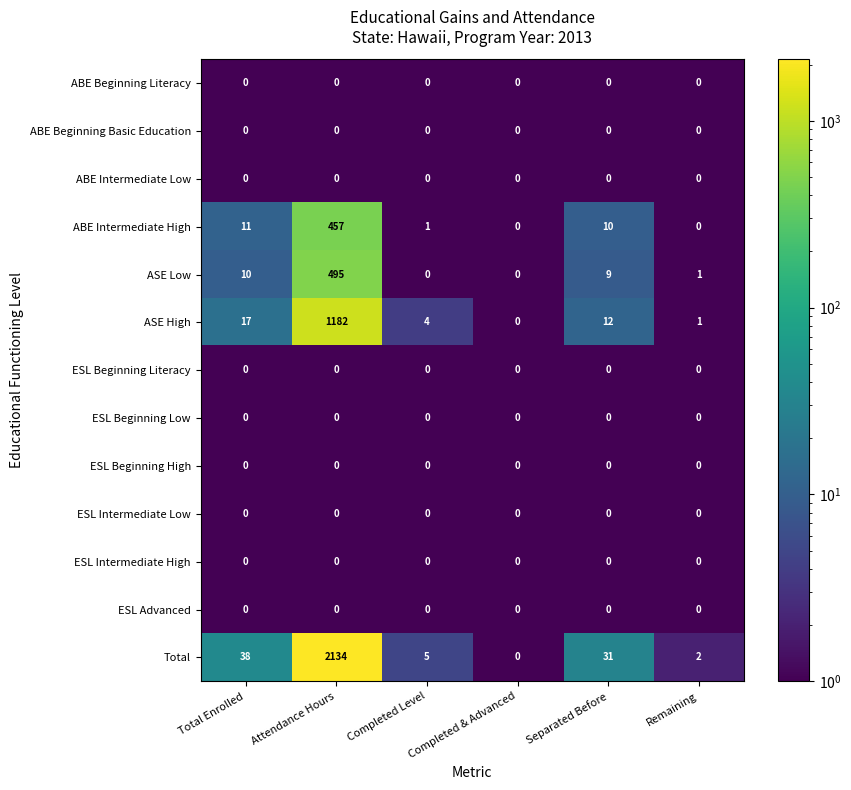

What is the greatest value displayed?

2134